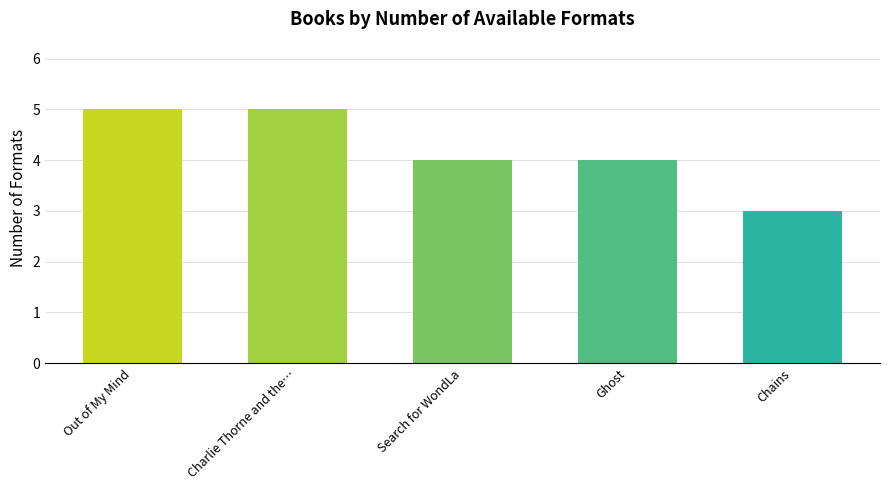

What is the ratio of the value at Search for WondLa to the value at Out of My Mind?

0.8